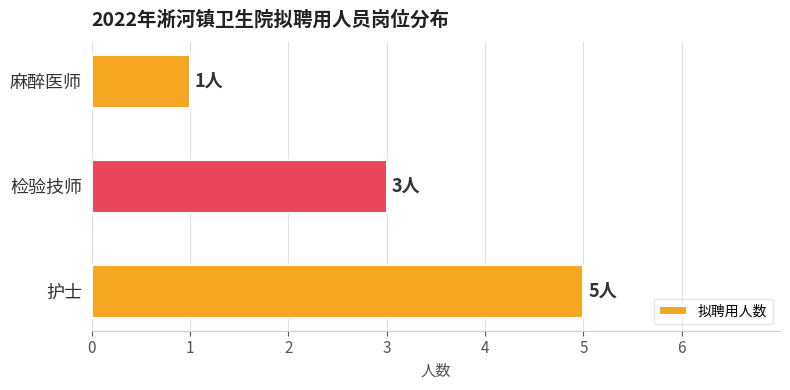

Rank the categories by value from lowest to highest.

麻醉医师, 检验技师, 护士